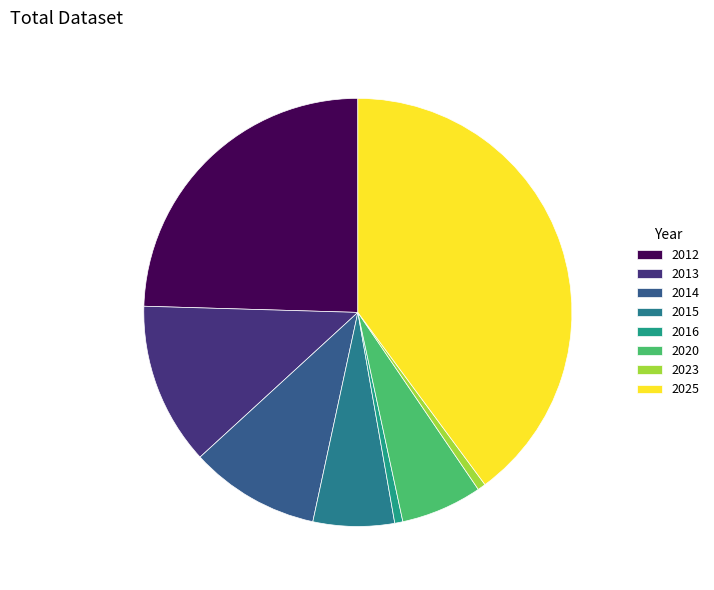

What is the largest slice in the pie chart?

2025